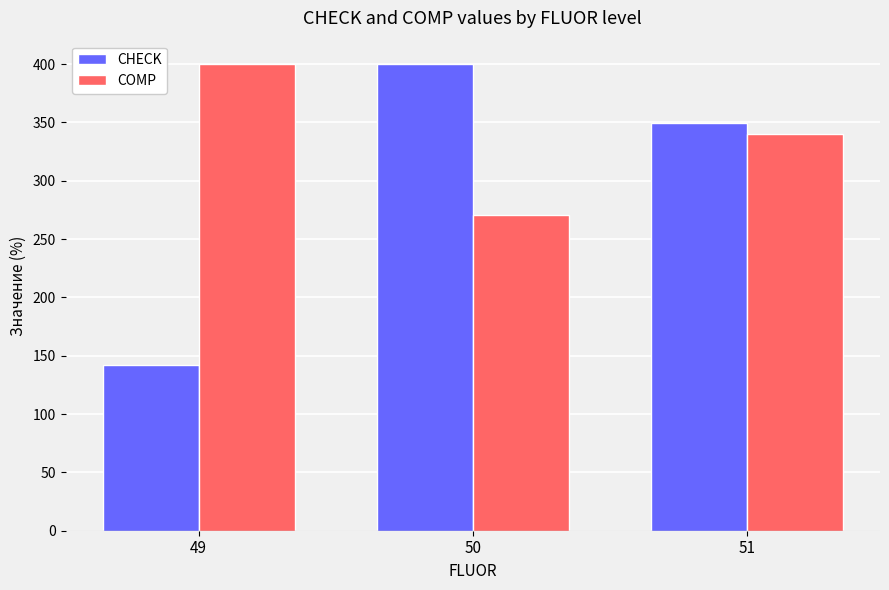

Reading left to right, what are all the values shown in this chart?

CHECK: 142.1	400.0	349.8
COMP: 400.0	270.3	340.2